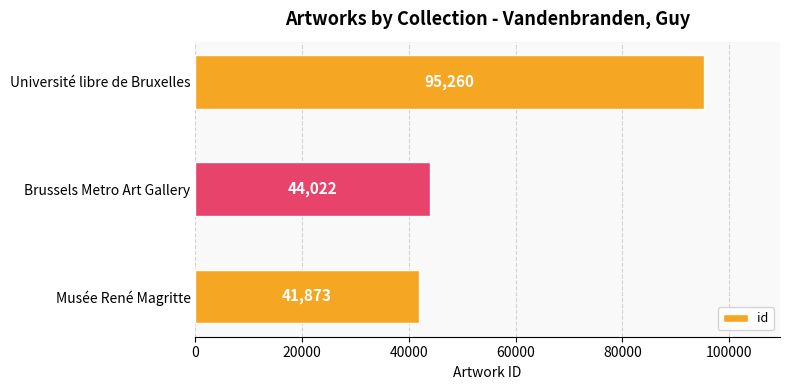

What is the change in value from Musée René Magritte to Université libre de Bruxelles?

+53387